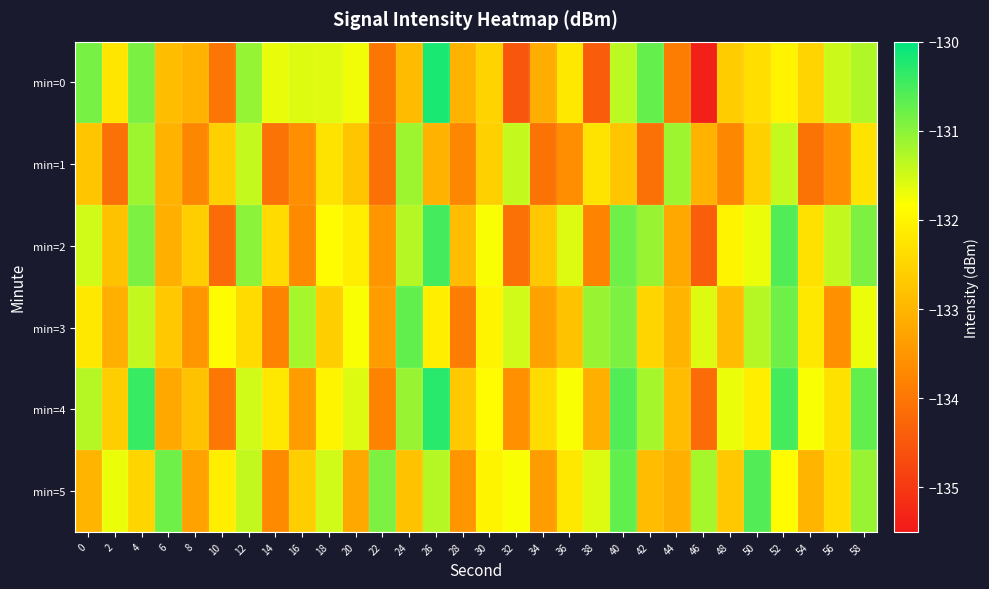

Reading left to right, extract all data points from this chart.

min=0: 0=-130.9	2=-132.2	4=-130.9	6=-132.9	8=-133.0	10=-134.0	12=-131.1	14=-131.7	16=-131.6	18=-131.6	20=-131.7	22=-134.0	24=-132.9	26=-130.2	28=-133.1	30=-132.5	32=-134.5	34=-133.1	36=-132.2	38=-134.4	40=-131.4	42=-130.7	44=-133.9	46=-135.4	48=-132.6	50=-132.4	52=-132.0	54=-132.5	56=-131.5	58=-131.3
min=1: 0=-132.7	2=-134.1	4=-131.1	6=-133.0	8=-133.7	10=-132.6	12=-131.4	14=-134.1	16=-133.6	18=-132.3	20=-132.7	22=-134.1	24=-131.1	26=-133.0	28=-133.7	30=-132.6	32=-131.4	34=-134.1	36=-133.6	38=-132.3	40=-132.7	42=-134.1	44=-131.1	46=-133.0	48=-133.7	50=-132.6	52=-131.4	54=-134.1	56=-133.6	58=-132.3
min=2: 0=-131.5	2=-132.8	4=-130.9	6=-133.1	8=-132.6	10=-134.2	12=-131.0	14=-132.4	16=-133.7	18=-131.9	20=-132.1	22=-133.5	24=-131.3	26=-130.5	28=-132.9	30=-131.8	32=-134.1	34=-132.7	36=-131.6	38=-133.8	40=-130.8	42=-131.1	44=-133.2	46=-134.4	48=-132.0	50=-131.7	52=-130.6	54=-132.3	56=-131.4	58=-130.9
min=3: 0=-132.2	2=-133.1	4=-131.4	6=-132.7	8=-133.5	10=-131.9	12=-132.4	14=-133.8	16=-131.2	18=-132.6	20=-131.8	22=-133.4	24=-130.7	26=-132.1	28=-133.9	30=-132.0	32=-131.5	34=-133.3	36=-132.8	38=-131.1	40=-130.9	42=-132.5	44=-133.0	46=-131.6	48=-132.9	50=-131.3	52=-130.8	54=-132.2	56=-133.6	58=-131.7
min=4: 0=-131.3	2=-132.6	4=-130.4	6=-133.2	8=-132.8	10=-134.0	12=-131.5	14=-132.2	16=-133.4	18=-132.0	20=-131.6	22=-133.8	24=-131.1	26=-130.3	28=-132.7	30=-131.9	32=-133.6	34=-132.4	36=-131.8	38=-133.1	40=-130.6	42=-131.2	44=-132.9	46=-134.2	48=-131.7	50=-132.1	52=-130.5	54=-131.8	56=-132.3	58=-130.7
min=5: 0=-133.0	2=-131.7	4=-132.5	6=-130.8	8=-133.3	10=-132.1	12=-131.4	14=-133.7	16=-132.6	18=-131.5	20=-133.2	22=-130.9	24=-132.8	26=-131.3	28=-133.5	30=-132.0	32=-131.8	34=-133.4	36=-132.2	38=-131.6	40=-130.7	42=-132.9	44=-133.1	46=-131.2	48=-132.7	50=-130.6	52=-131.9	54=-133.0	56=-132.4	58=-131.1